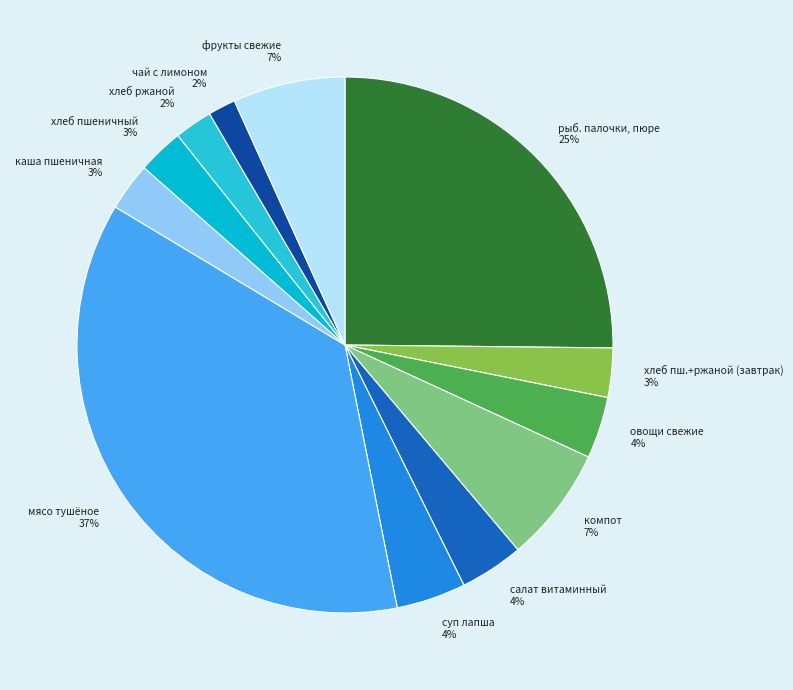

To the nearest percent, what portion does мясо тушёное 37% represent?

37%